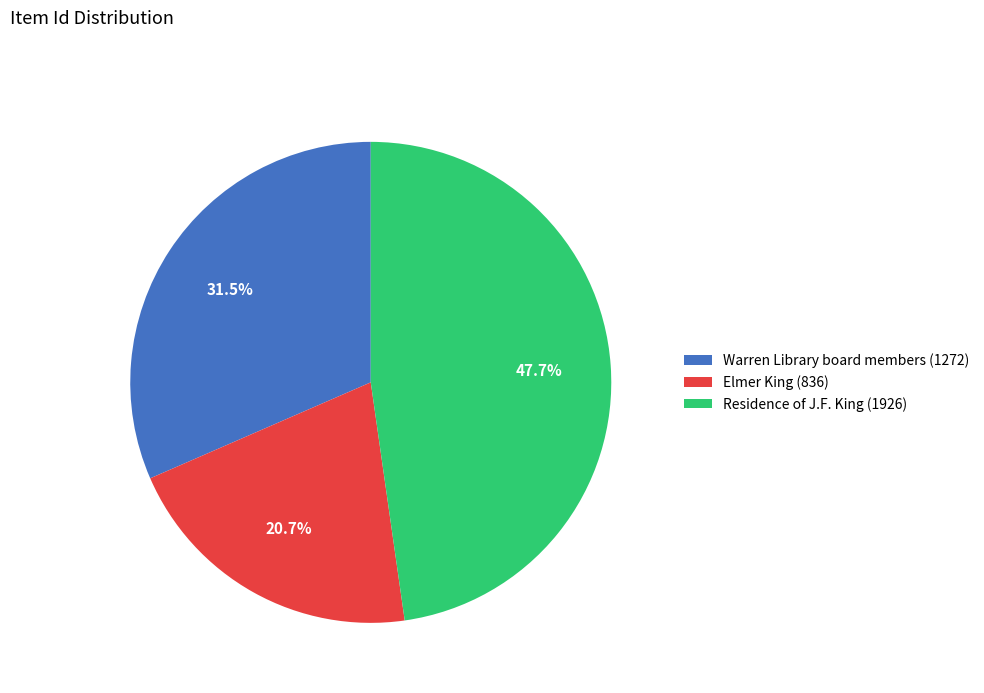

How much of the chart is everything except Elmer King (836)?

79.3%